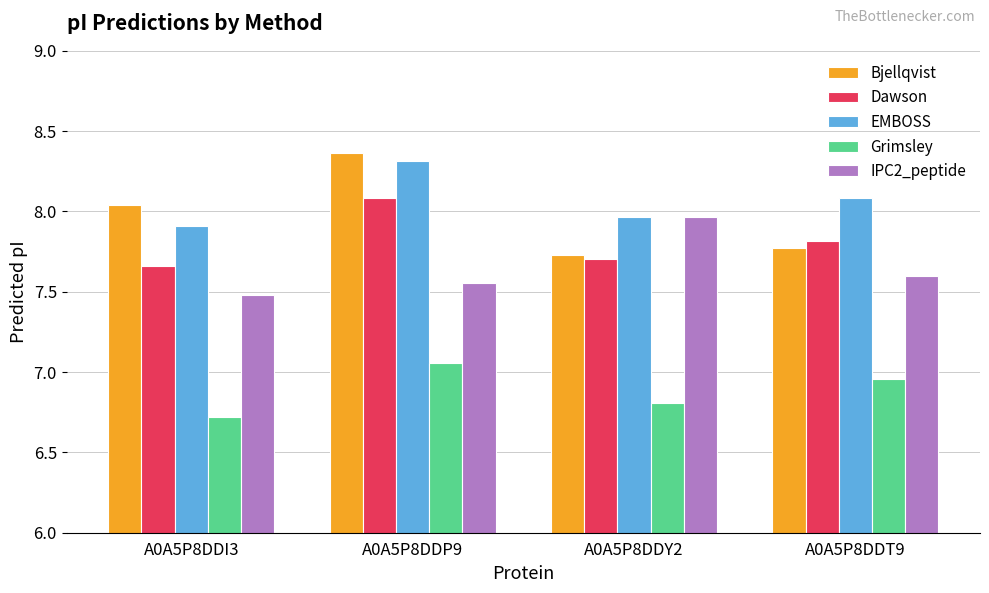

The EMBOSS series shows 2.8 at A0A5P8DDP9. True or false?

False